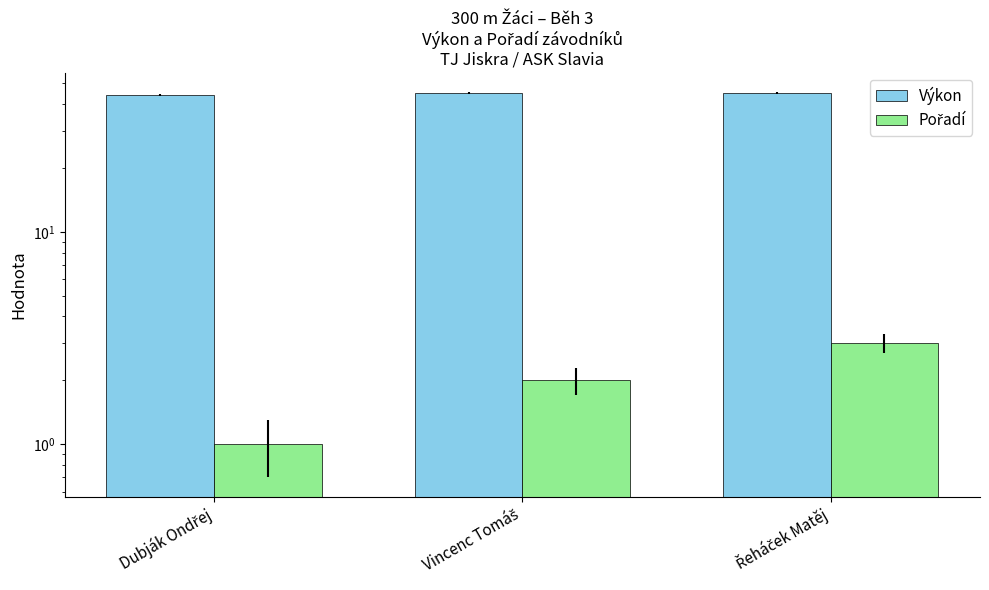

At how many categories does at least one series exceed 38?

3